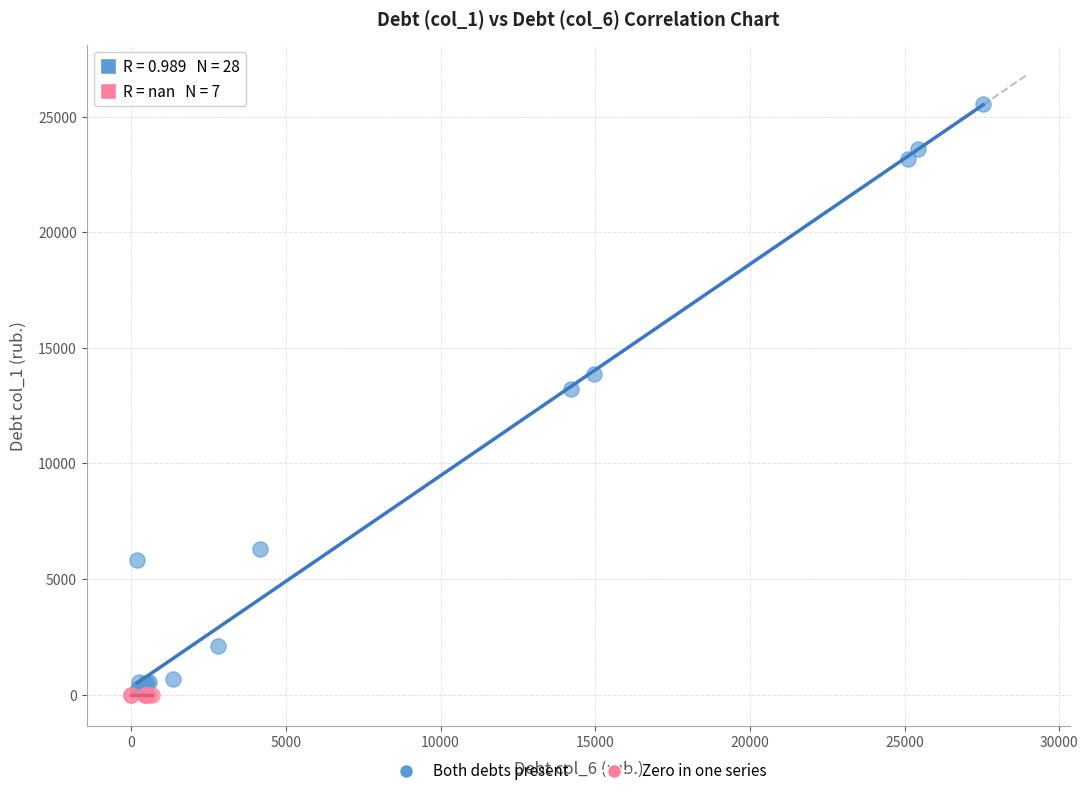

Which series reaches the maximum Y coordinate?

Both debts present